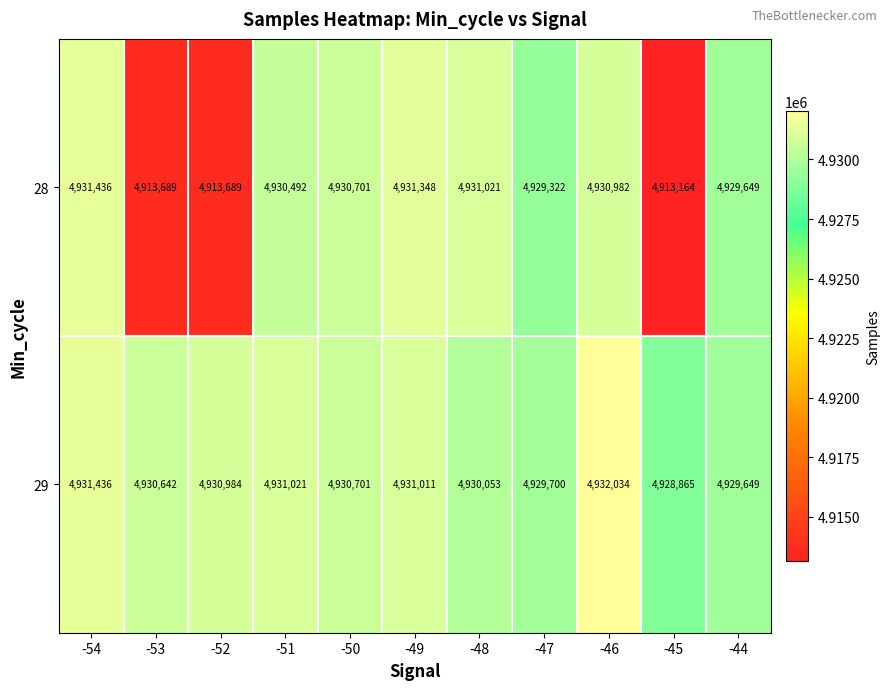

True or false: 29 has a value of 3398026 at -48.

False